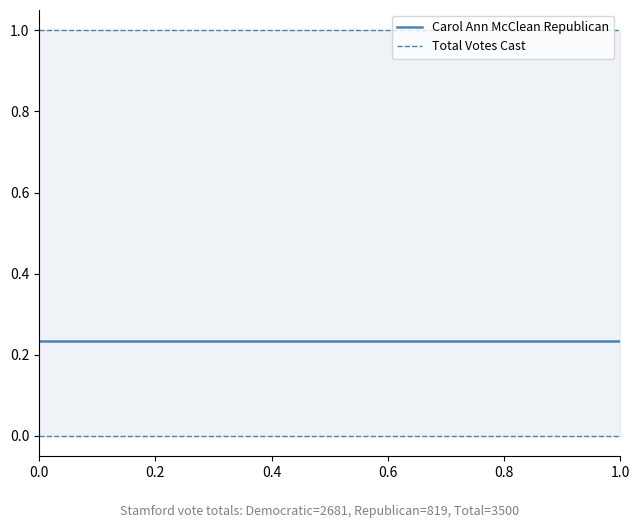

Count the number of categories in the chart.

20